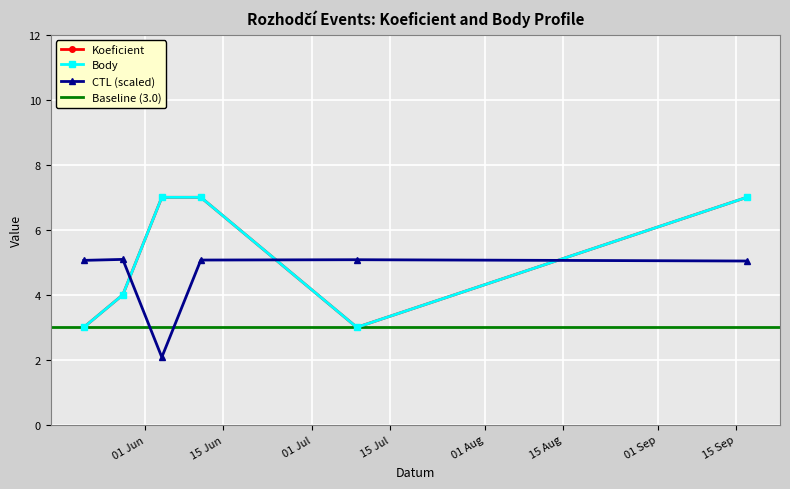

What position from the right is 2016-05-21?

6